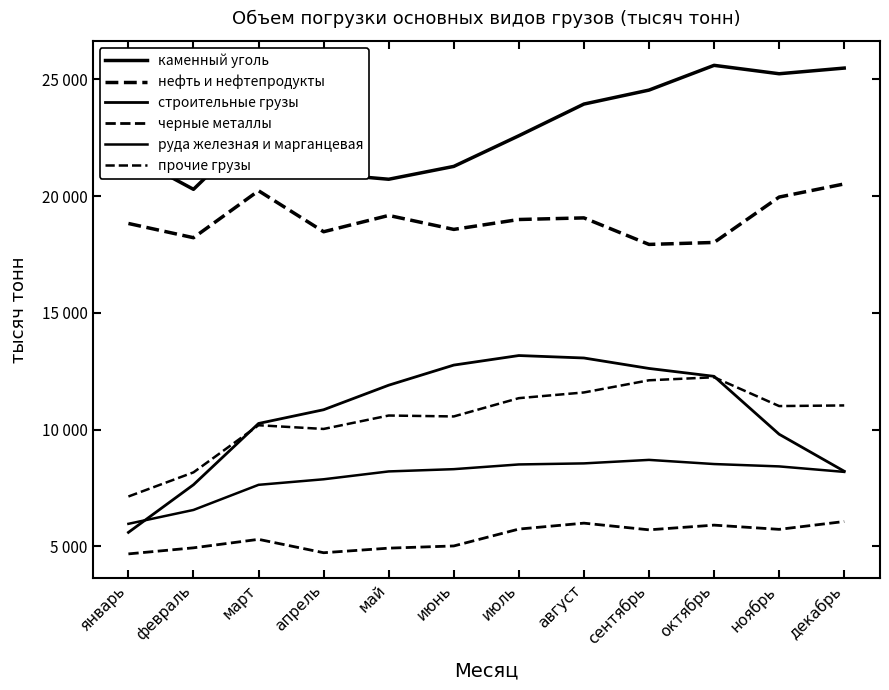

What is the label of the 10th point from the right?

март